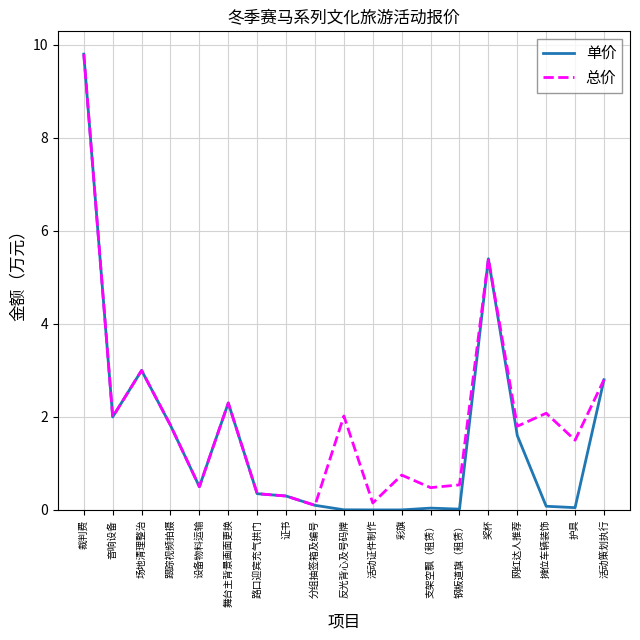

At which category does 总价 reach its first local valley?

音响设备